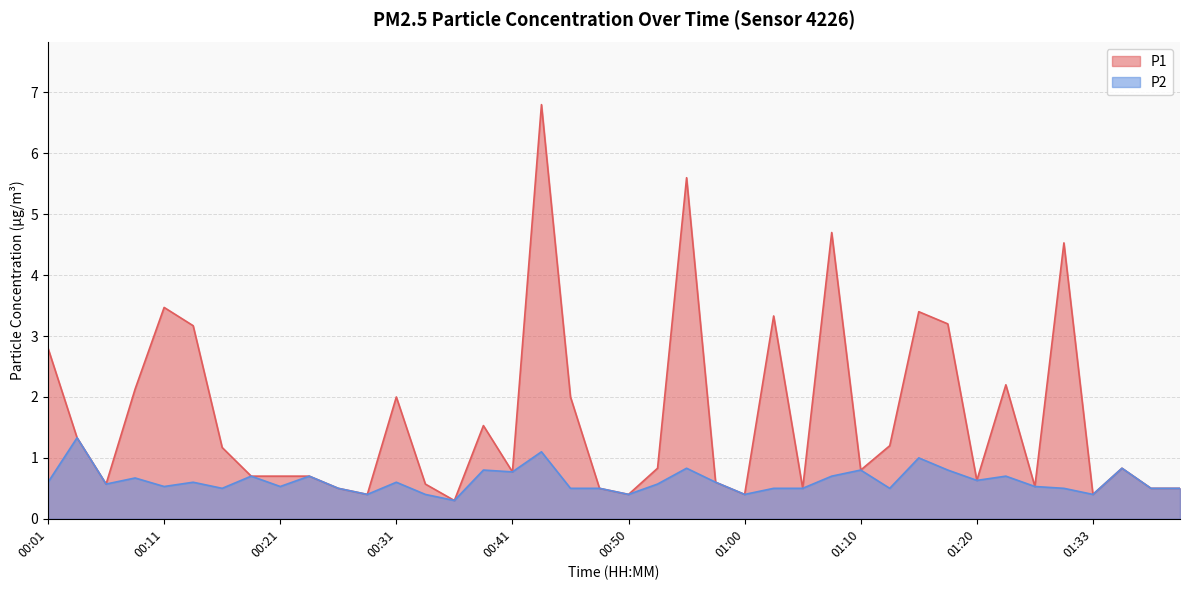

Reading left to right, extract all data points from this chart.

P1: 00:01=2.8	00:04=1.3	00:06=0.6	00:09=2.1	00:11=3.5	00:14=3.2	00:16=1.2	00:19=0.7	00:21=0.7	00:23=0.7	00:26=0.5	00:28=0.4	00:31=2.0	00:33=0.6	00:36=0.3	00:38=1.5	00:41=0.8	00:43=6.8	00:45=2.0	00:48=0.5	00:50=0.4	00:53=0.8	00:55=5.6	00:58=0.6	01:00=0.4	01:03=3.3	01:05=0.5	01:08=4.7	01:10=0.8	01:12=1.2	01:15=3.4	01:17=3.2	01:20=0.6	01:25=2.2	01:28=0.5	01:30=4.5	01:33=0.4	01:35=0.8	01:38=0.5	01:40=0.5
P2: 00:01=0.6	00:04=1.3	00:06=0.6	00:09=0.7	00:11=0.5	00:14=0.6	00:16=0.5	00:19=0.7	00:21=0.5	00:23=0.7	00:26=0.5	00:28=0.4	00:31=0.6	00:33=0.4	00:36=0.3	00:38=0.8	00:41=0.8	00:43=1.1	00:45=0.5	00:48=0.5	00:50=0.4	00:53=0.6	00:55=0.8	00:58=0.6	01:00=0.4	01:03=0.5	01:05=0.5	01:08=0.7	01:10=0.8	01:12=0.5	01:15=1.0	01:17=0.8	01:20=0.6	01:25=0.7	01:28=0.5	01:30=0.5	01:33=0.4	01:35=0.8	01:38=0.5	01:40=0.5